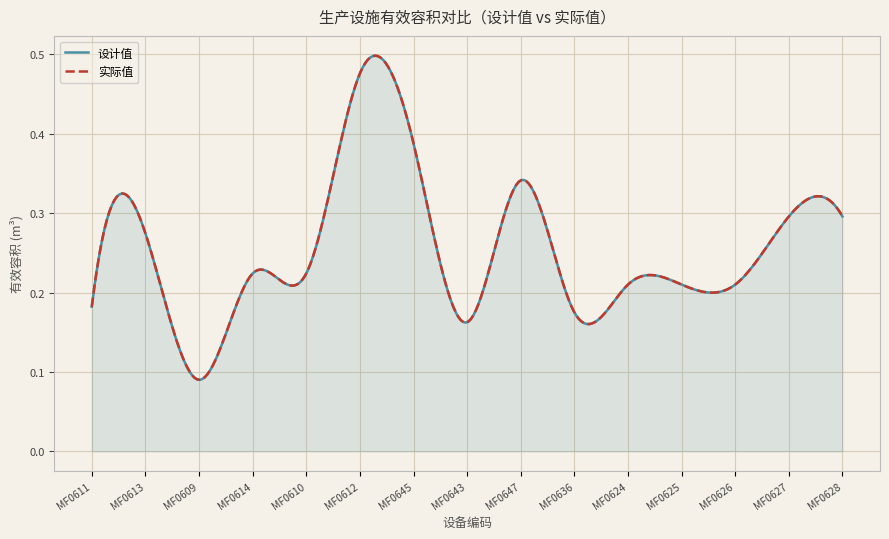

Reading left to right, list all the values displayed in this chart.

设计值: MF0611=0.2	MF0613=0.3	MF0609=0.1	MF0614=0.2	MF0610=0.2	MF0612=0.5	MF0645=0.4	MF0643=0.2	MF0647=0.3	MF0636=0.2	MF0624=0.2	MF0625=0.2	MF0626=0.2	MF0627=0.3	MF0628=0.3
实际值: MF0611=0.2	MF0613=0.3	MF0609=0.1	MF0614=0.2	MF0610=0.2	MF0612=0.5	MF0645=0.4	MF0643=0.2	MF0647=0.3	MF0636=0.2	MF0624=0.2	MF0625=0.2	MF0626=0.2	MF0627=0.3	MF0628=0.3